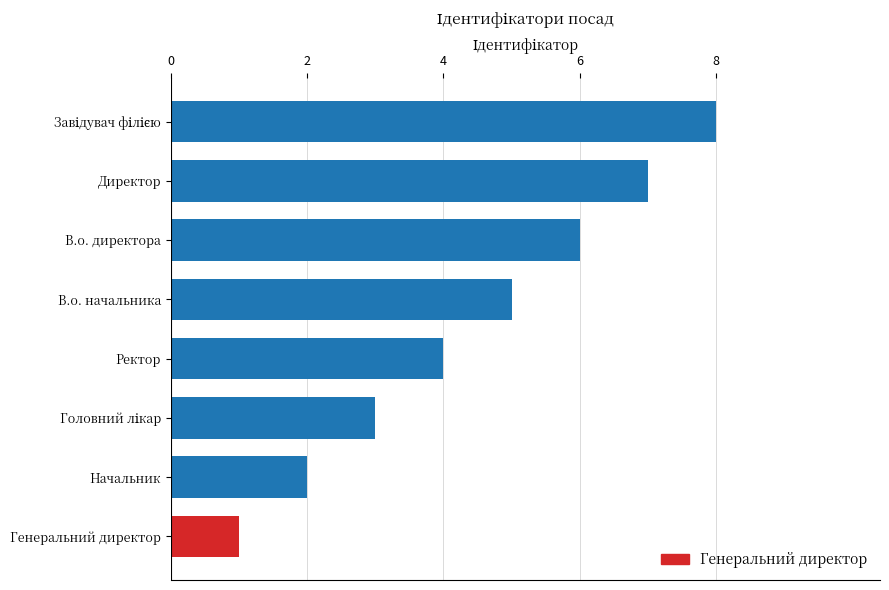

What is the difference between the maximum and minimum values?

7